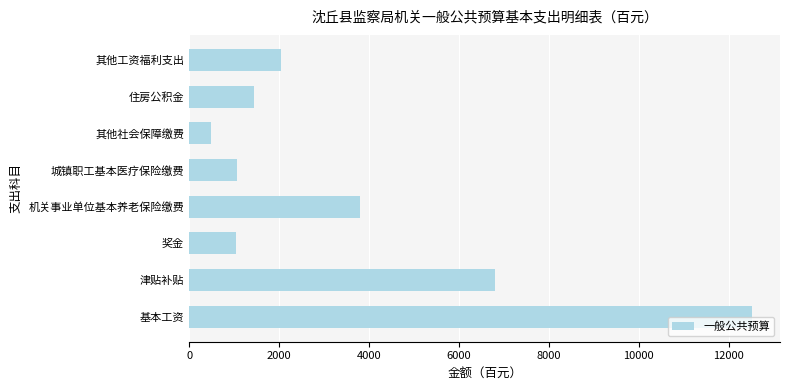

What is the difference between the second highest and minimum values?

6321.3